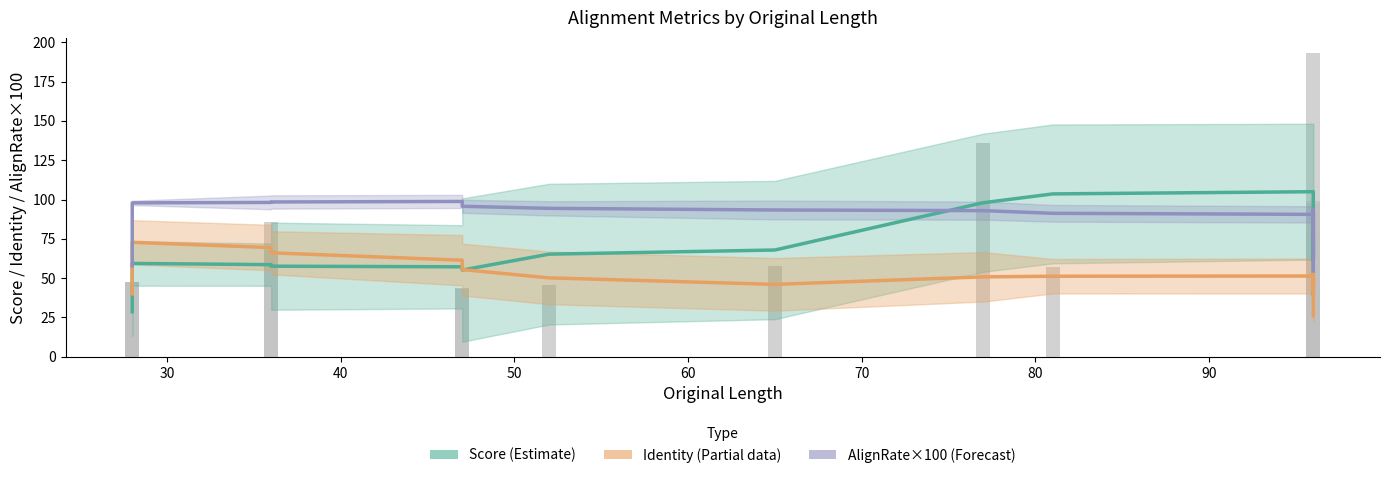

What is the value of the Identity (Partial) bar at the 9th from the left?

46.0